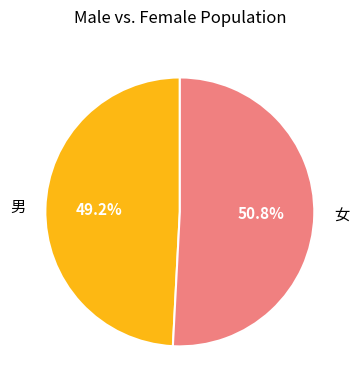

Which slice is the largest?

女